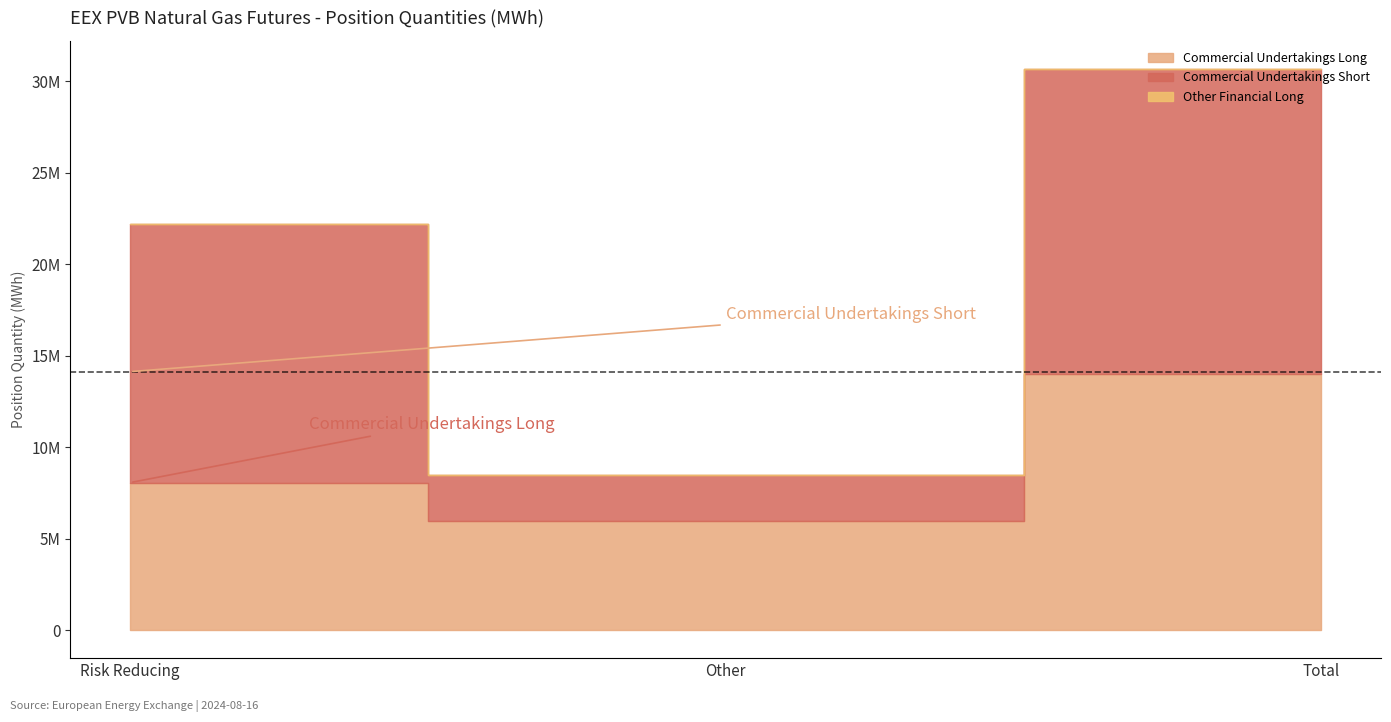

At which category is the sum across all series the highest?

Total